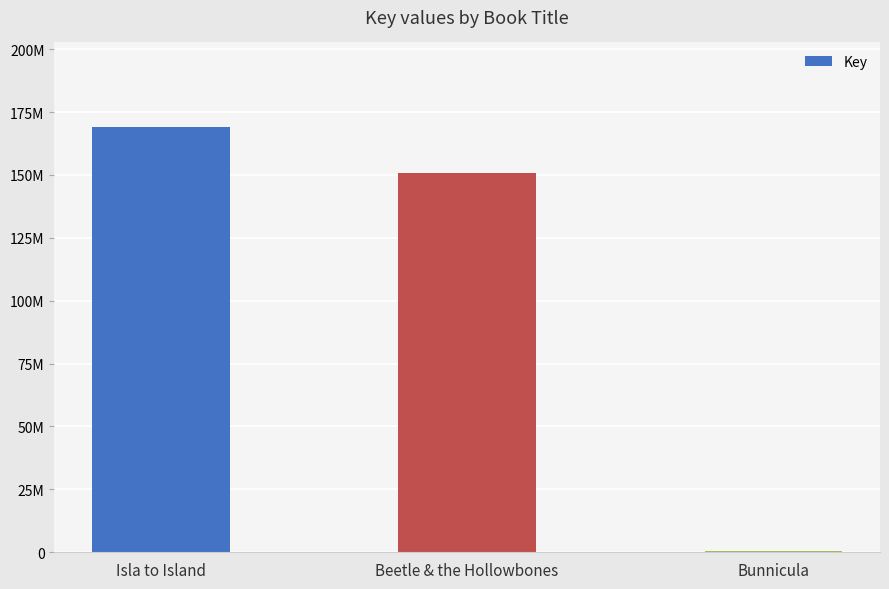

List the labels in order of value, largest first.

Isla to Island, Beetle & the Hollowbones, Bunnicula